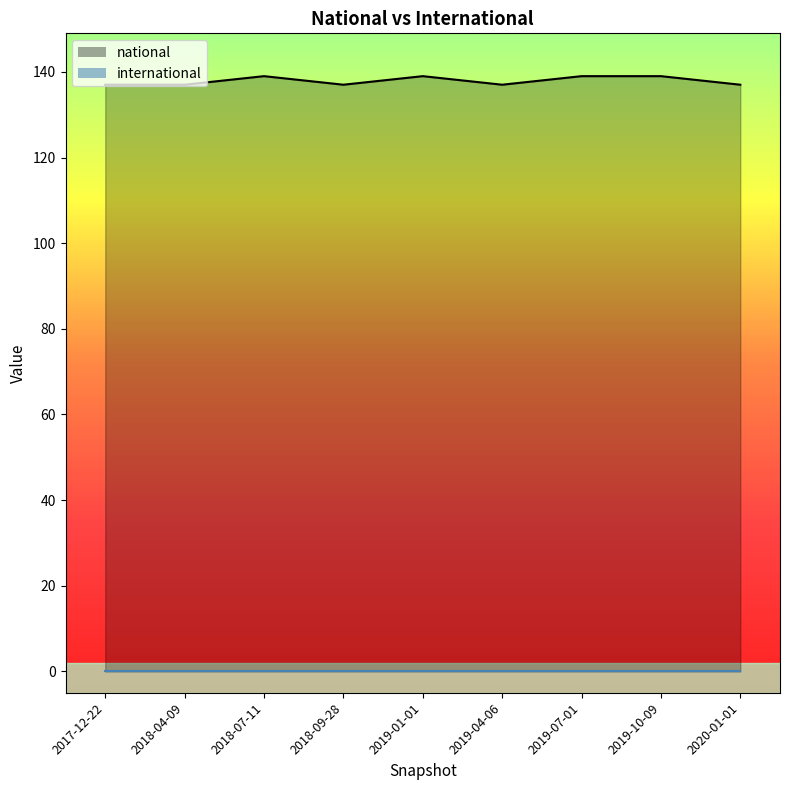

What is the label of the 1st point from the left?

2017-12-22